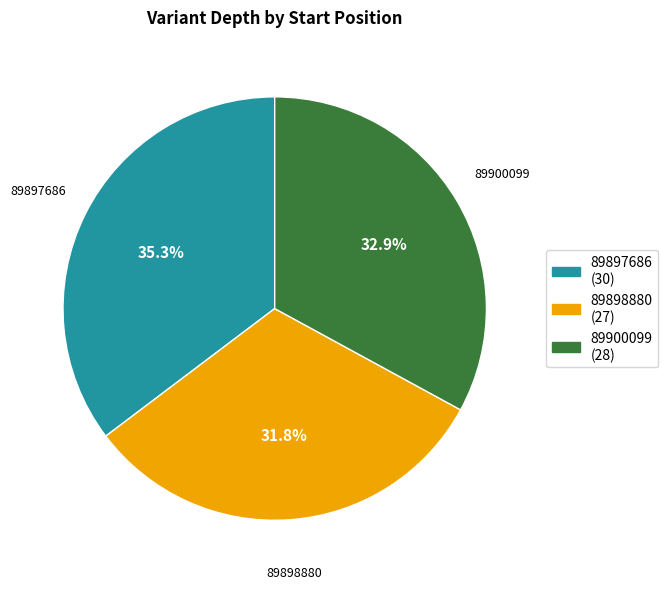

Which category has the biggest portion of the pie?

89897686